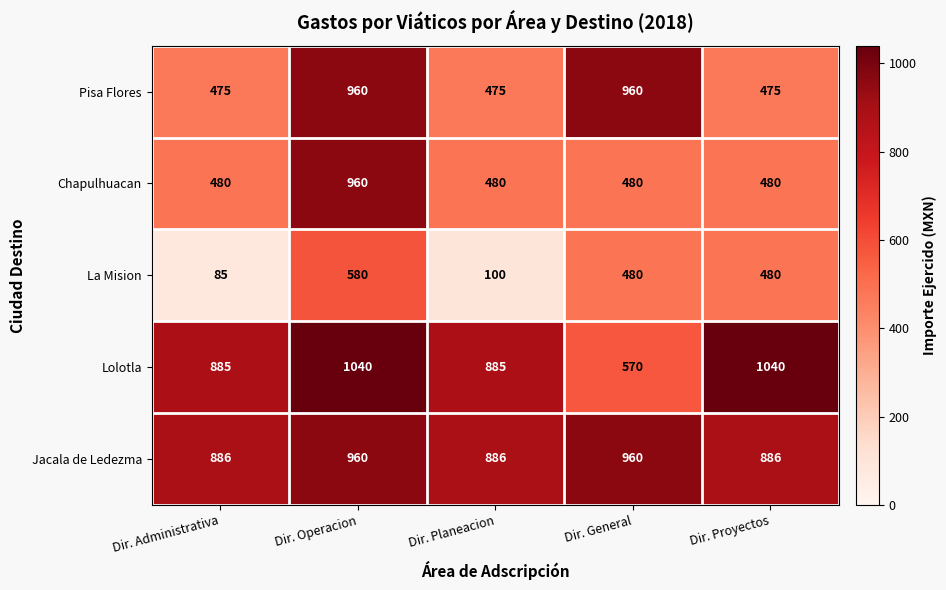

Reading right to left, list all the values displayed in this chart.

Pisa Flores: Dir. Proyectos=475	Dir. General=960	Dir. Planeacion=475	Dir. Operacion=960	Dir. Administrativa=475
Chapulhuacan: Dir. Proyectos=480	Dir. General=480	Dir. Planeacion=480	Dir. Operacion=960	Dir. Administrativa=480
La Mision: Dir. Proyectos=480	Dir. General=480	Dir. Planeacion=100	Dir. Operacion=580	Dir. Administrativa=85
Lolotla: Dir. Proyectos=1040	Dir. General=570	Dir. Planeacion=885	Dir. Operacion=1040	Dir. Administrativa=885
Jacala de Ledezma: Dir. Proyectos=886	Dir. General=960	Dir. Planeacion=886	Dir. Operacion=960	Dir. Administrativa=886